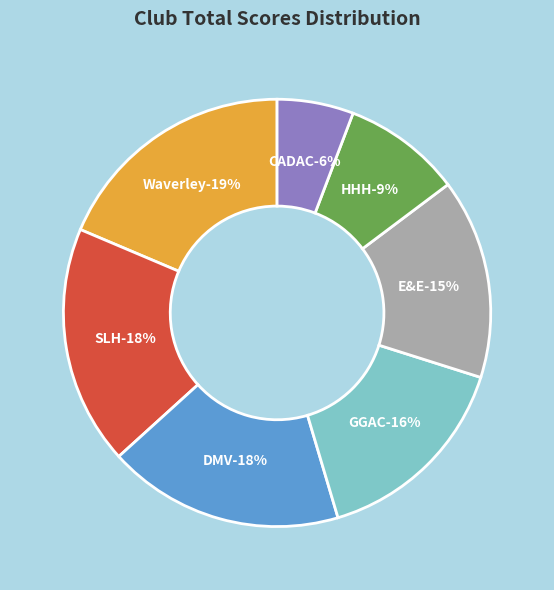

Approximately how many times larger is the value at SLH compared to HHH?

2.0